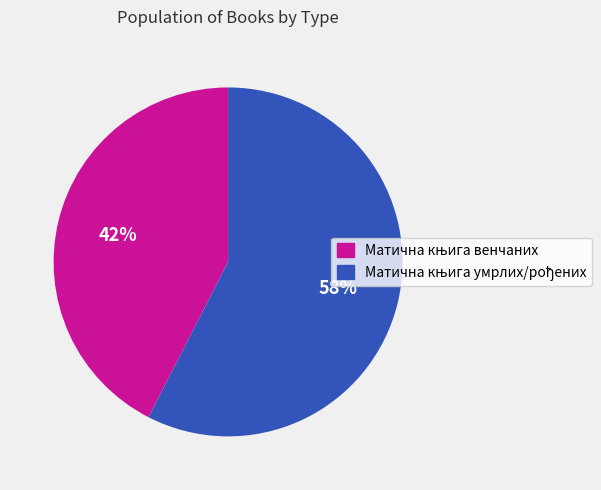

Is there any slice that represents more than half of the pie?

Yes